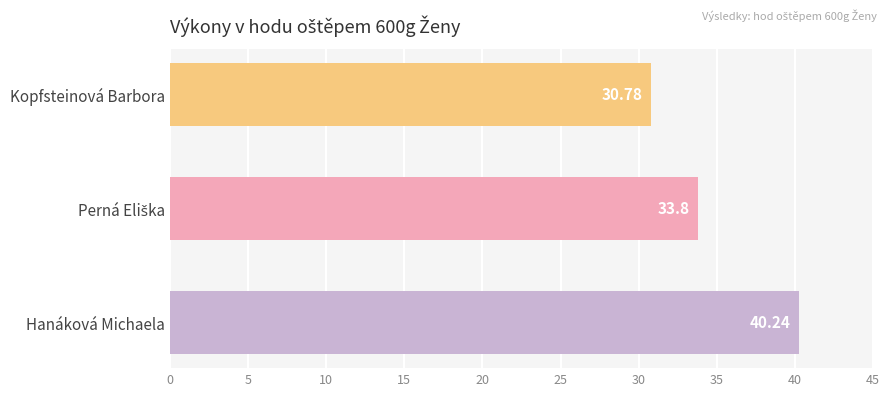

What is the sum of all values?

104.8